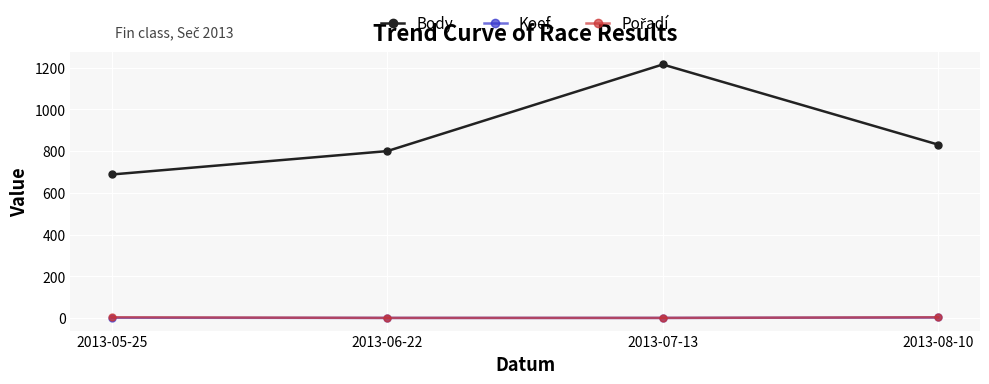

The value of Body at 2013-07-13 is 1215. True or false?

True